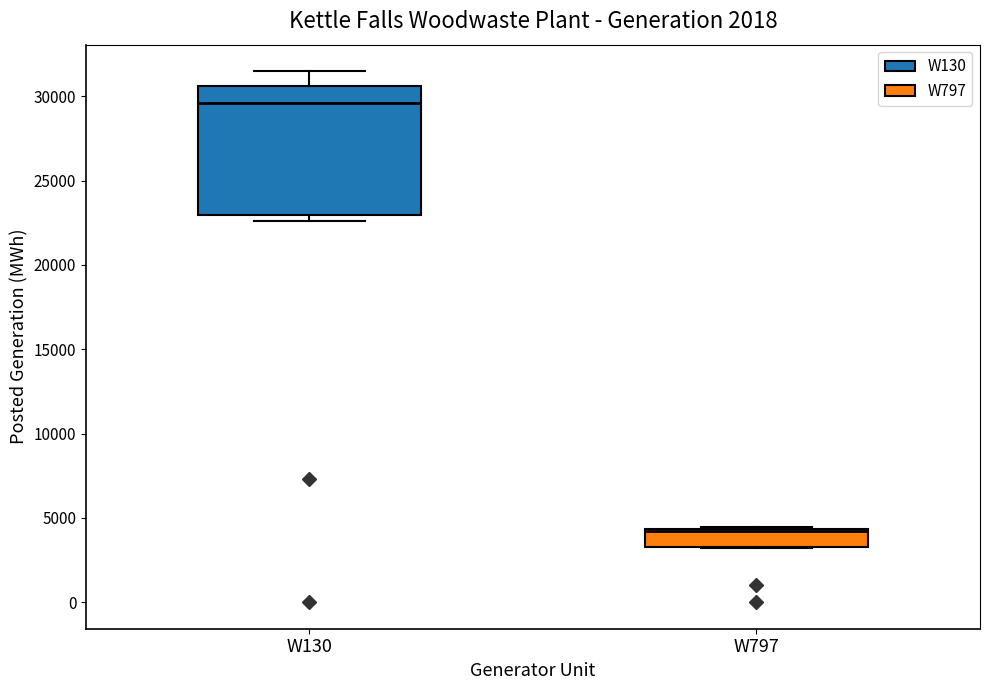

Which box has the highest median line?

W130